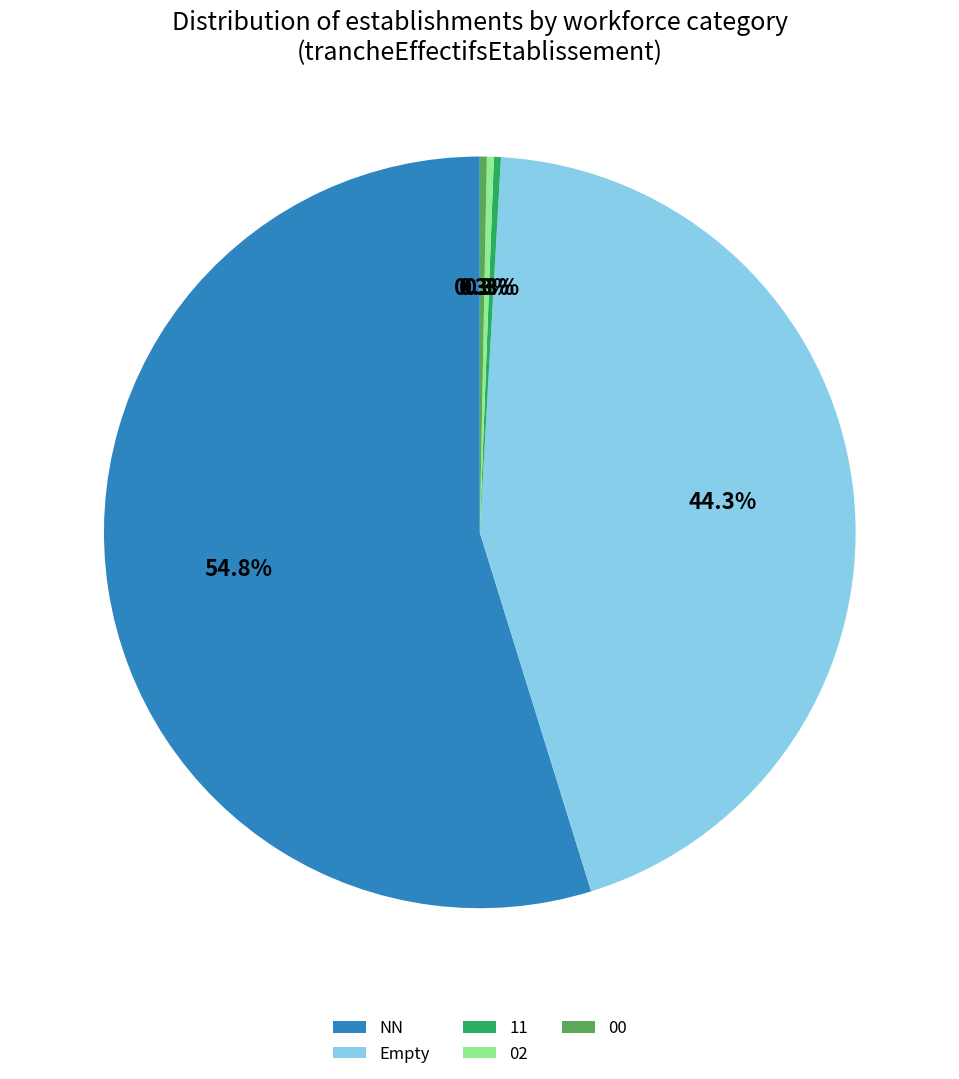

Which slice is the largest?

NN